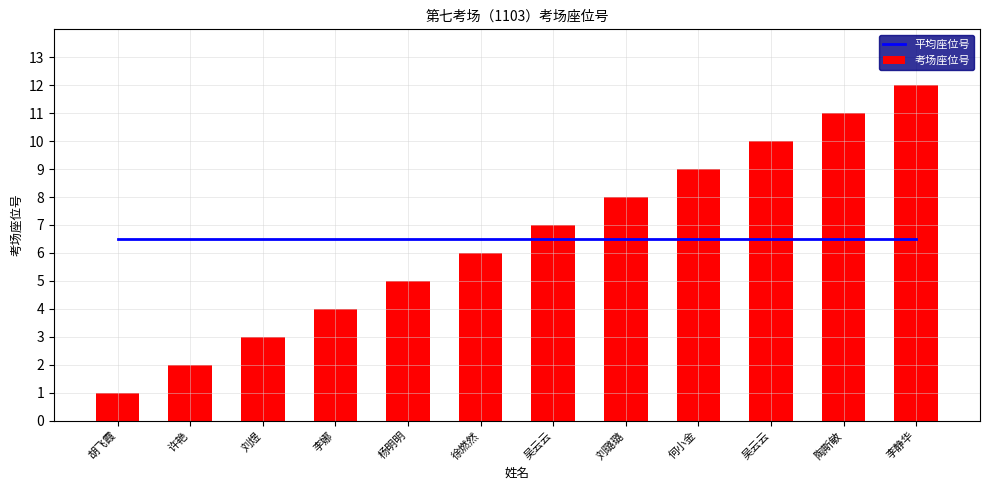

What is the total value across all series at 吴云云?

13.5